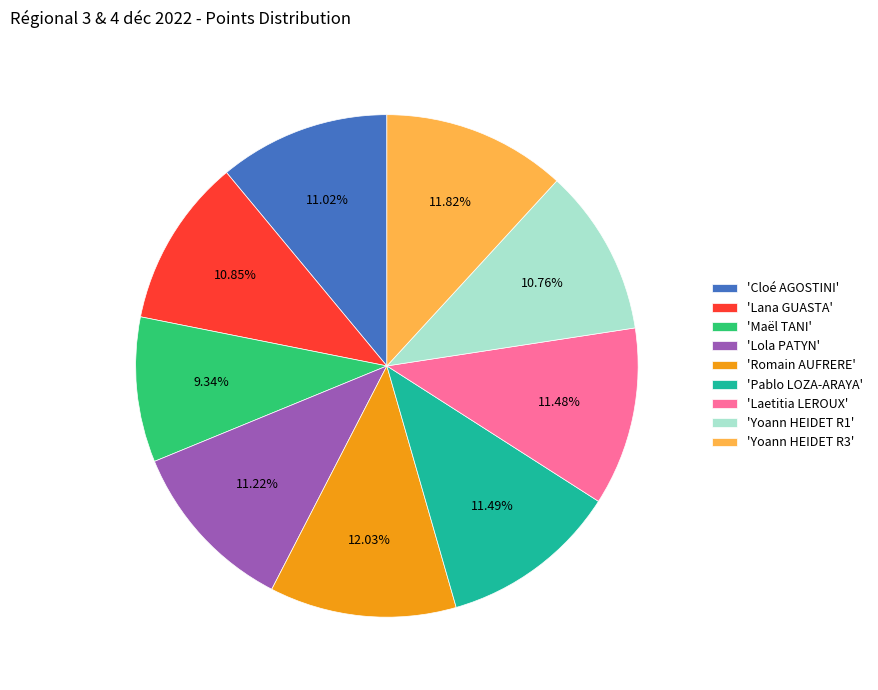

Is the sum of 'Yoann HEIDET R3' and 'Maël TANI' greater than half?

No